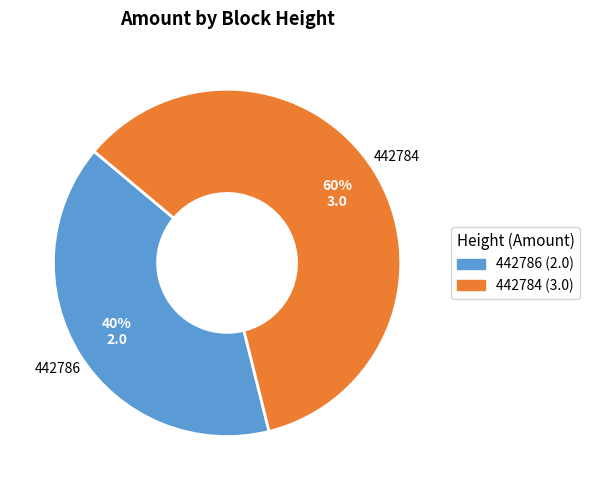

Count the number of slices in the pie.

2